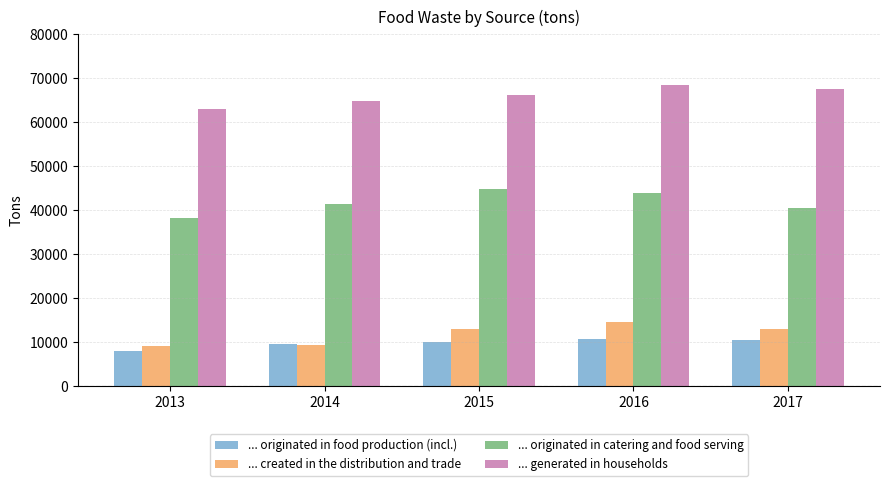

What is the difference between the highest and lowest values at 2016?

57795